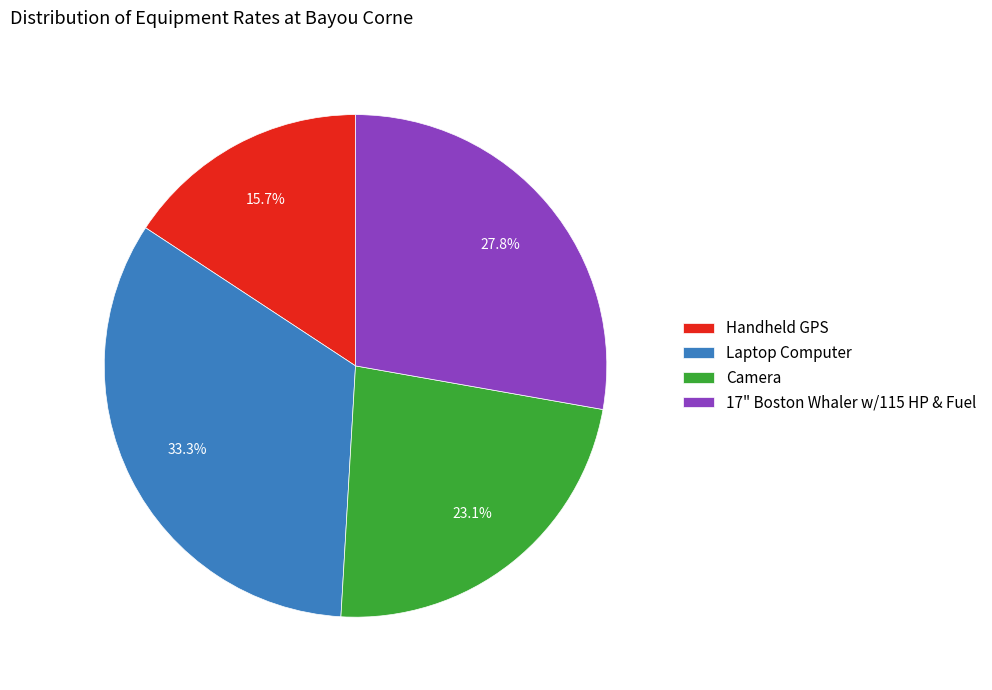

What percentage is the Handheld GPS slice, to the nearest percent?

16%